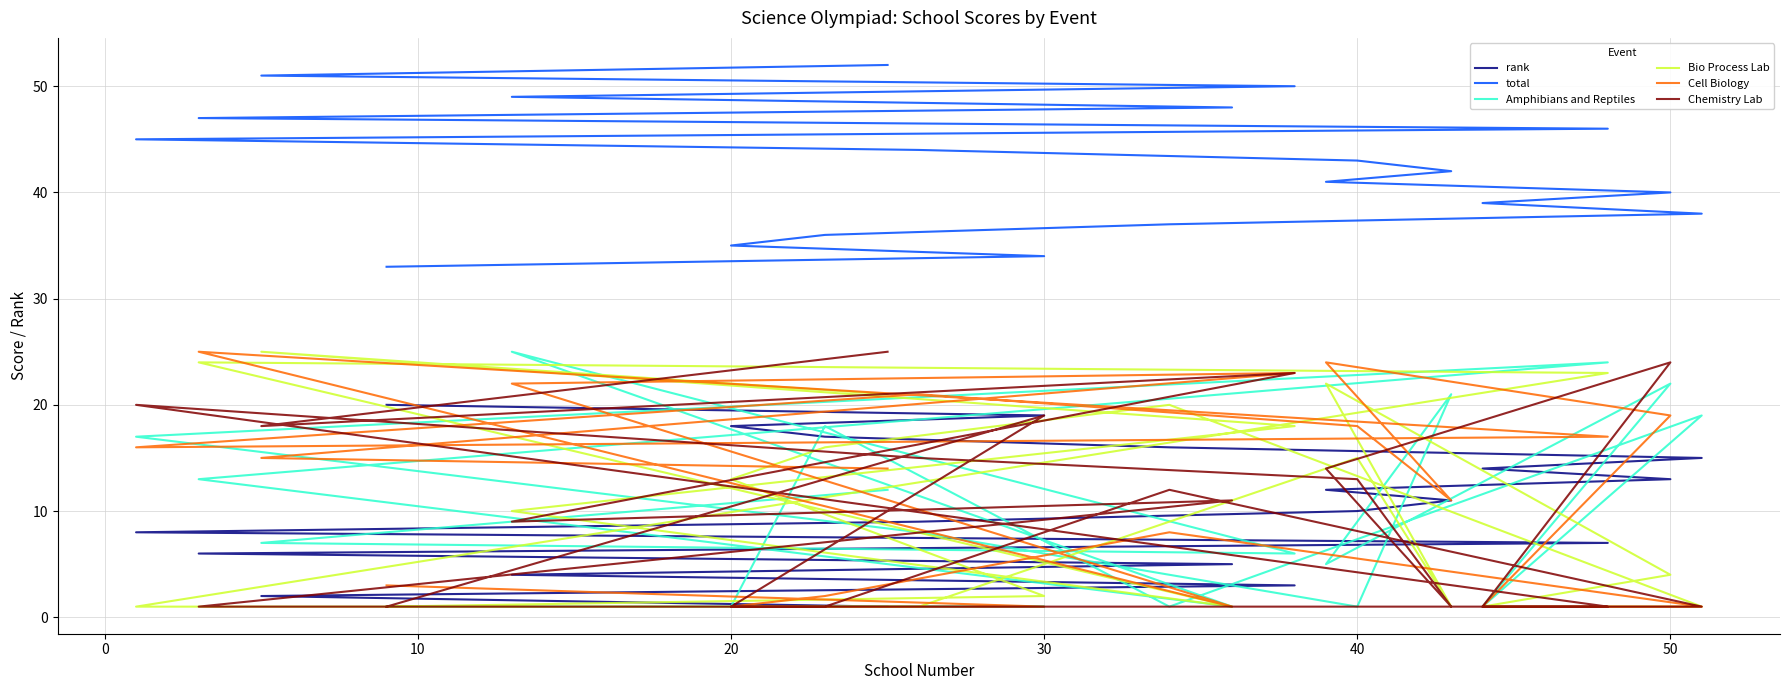

True or false: Cell Biology has a value of 1 at 20.

True